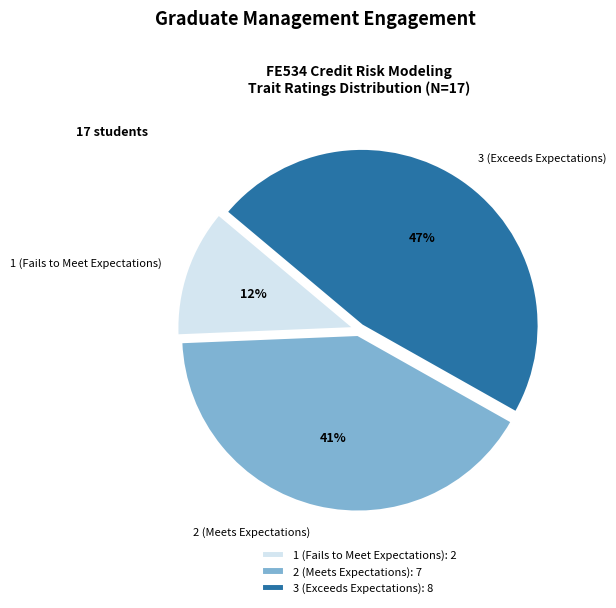

To the nearest percent, what is the combined percentage of 3 (Exceeds Expectations) and 1 (Fails to Meet Expectations)?

59%